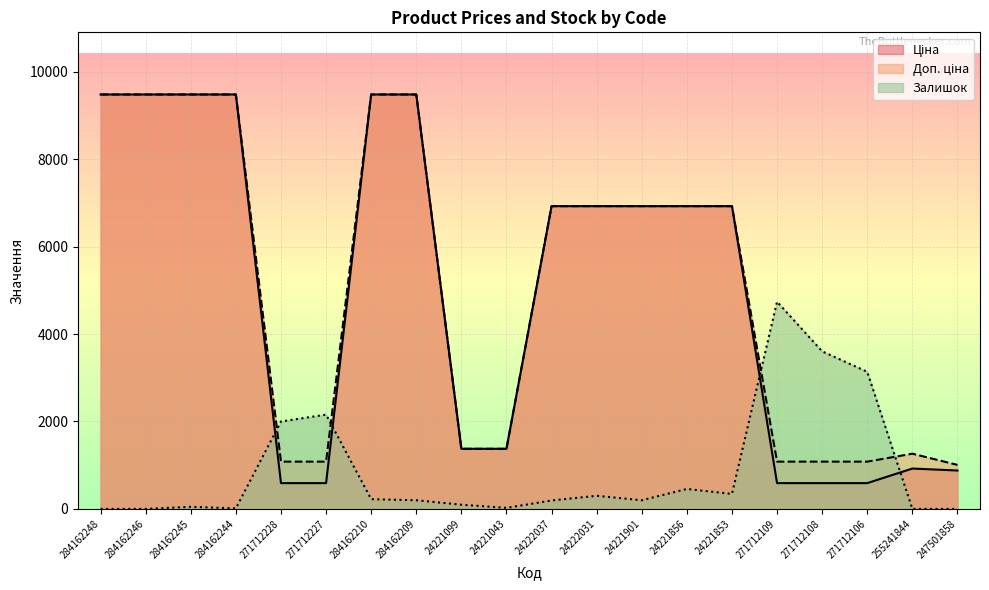

The value of Залишок at 271712109 is 2034.8. True or false?

False